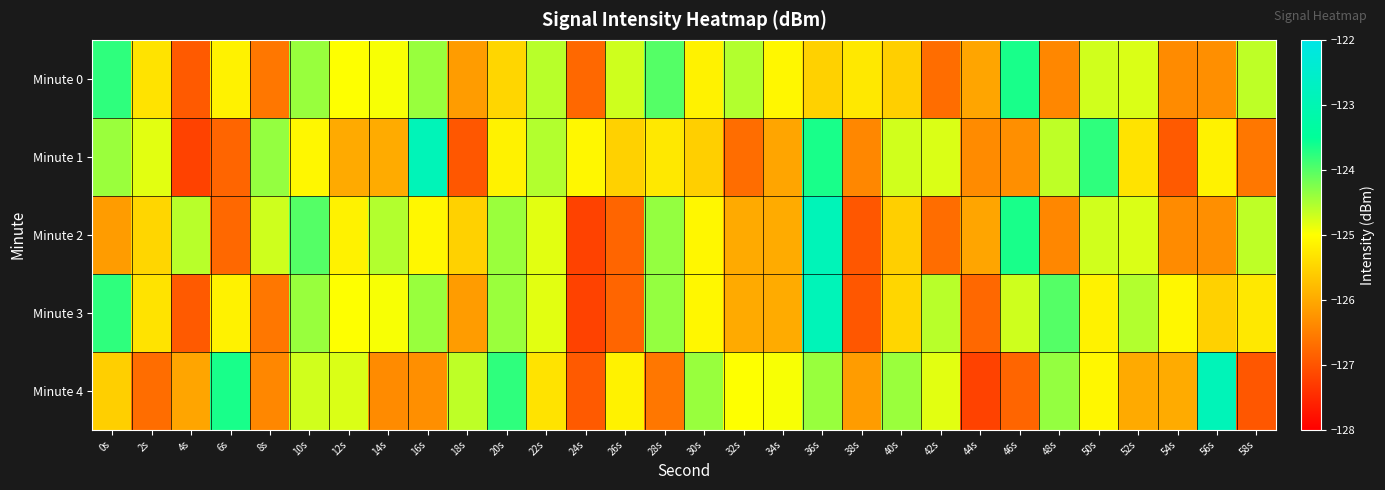

Reading left to right, what are all the values shown in this chart?

Minute 0: 0s=-123.8	2s=-125.3	4s=-126.9	6s=-125.1	8s=-126.6	10s=-124.4	12s=-125.0	14s=-125.0	16s=-124.4	18s=-126.2	20s=-125.5	22s=-124.6	24s=-126.8	26s=-124.7	28s=-124.0	30s=-125.1	32s=-124.6	34s=-125.1	36s=-125.5	38s=-125.3	40s=-125.6	42s=-126.7	44s=-126.0	46s=-123.7	48s=-126.4	50s=-124.7	52s=-124.8	54s=-126.4	56s=-126.3	58s=-124.6
Minute 1: 0s=-124.4	2s=-124.8	4s=-127.2	6s=-126.8	8s=-124.4	10s=-125.1	12s=-126.0	14s=-126.0	16s=-122.9	18s=-127.0	20s=-125.1	22s=-124.6	24s=-125.1	26s=-125.5	28s=-125.3	30s=-125.6	32s=-126.7	34s=-126.0	36s=-123.7	38s=-126.4	40s=-124.7	42s=-124.8	44s=-126.4	46s=-126.3	48s=-124.6	50s=-123.8	52s=-125.3	54s=-126.9	56s=-125.1	58s=-126.6
Minute 2: 0s=-126.2	2s=-125.5	4s=-124.6	6s=-126.8	8s=-124.7	10s=-124.0	12s=-125.1	14s=-124.6	16s=-125.1	18s=-125.5	20s=-124.4	22s=-124.8	24s=-127.2	26s=-126.8	28s=-124.4	30s=-125.1	32s=-126.0	34s=-126.0	36s=-122.9	38s=-127.0	40s=-125.6	42s=-126.7	44s=-126.0	46s=-123.7	48s=-126.4	50s=-124.7	52s=-124.8	54s=-126.4	56s=-126.3	58s=-124.6
Minute 3: 0s=-123.8	2s=-125.3	4s=-126.9	6s=-125.1	8s=-126.6	10s=-124.4	12s=-125.0	14s=-125.0	16s=-124.4	18s=-126.2	20s=-124.4	22s=-124.8	24s=-127.2	26s=-126.8	28s=-124.4	30s=-125.1	32s=-126.0	34s=-126.0	36s=-122.9	38s=-127.0	40s=-125.5	42s=-124.6	44s=-126.8	46s=-124.7	48s=-124.0	50s=-125.1	52s=-124.6	54s=-125.1	56s=-125.5	58s=-125.3
Minute 4: 0s=-125.6	2s=-126.7	4s=-126.0	6s=-123.7	8s=-126.4	10s=-124.7	12s=-124.8	14s=-126.4	16s=-126.3	18s=-124.6	20s=-123.8	22s=-125.3	24s=-126.9	26s=-125.1	28s=-126.6	30s=-124.4	32s=-125.0	34s=-125.0	36s=-124.4	38s=-126.2	40s=-124.4	42s=-124.8	44s=-127.2	46s=-126.8	48s=-124.4	50s=-125.1	52s=-126.0	54s=-126.0	56s=-122.9	58s=-127.0